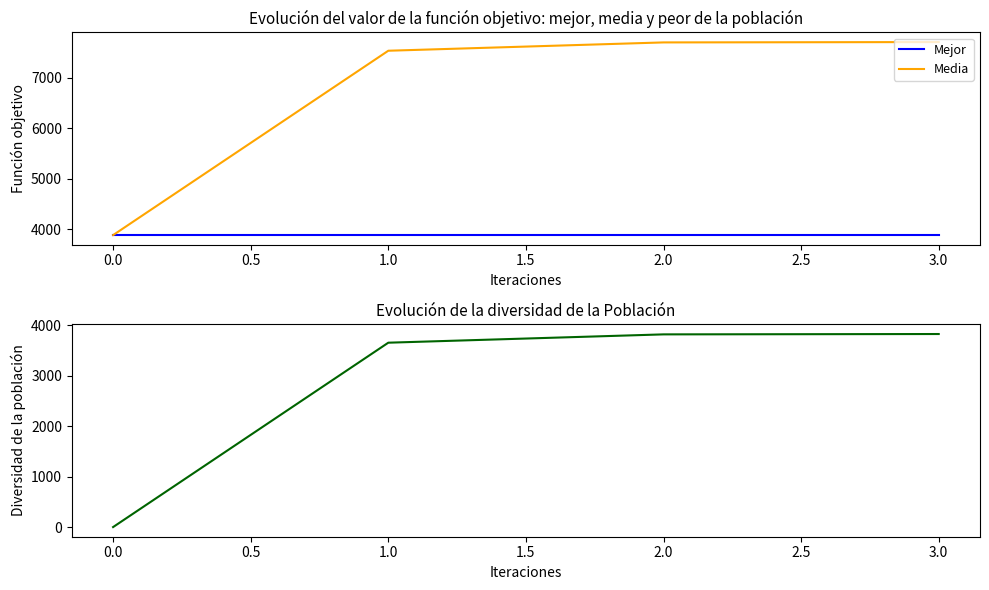

What is the value of the Mejor point at the 2nd from the left?

3884